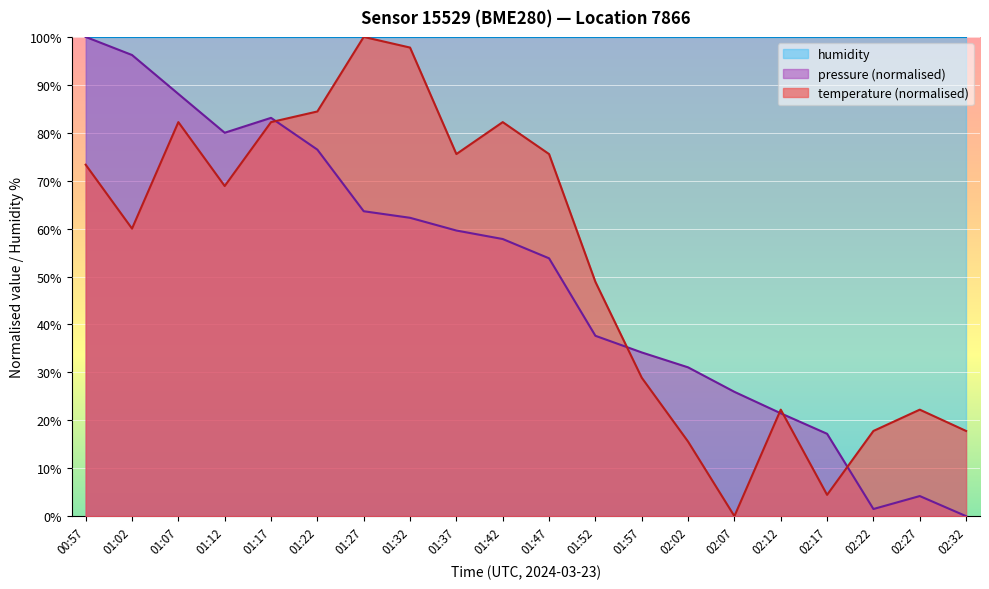

At which category does the chart reach its minimum across all series?

02:32